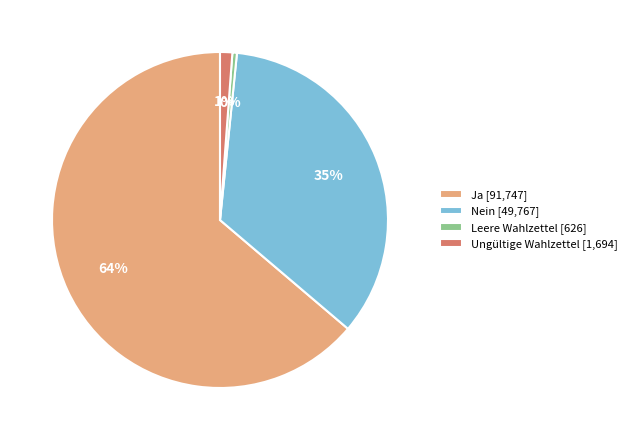

To the nearest percent, what is the average slice percentage?

25%